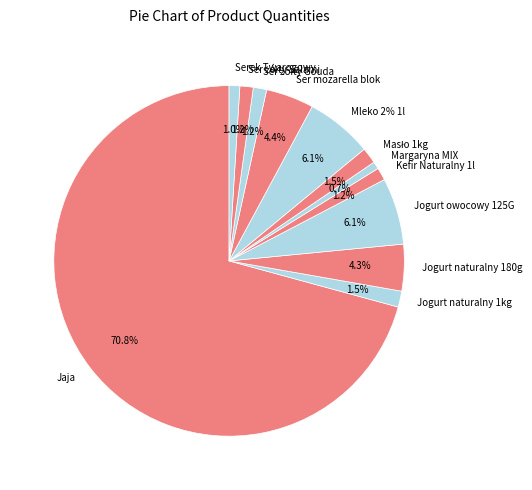

Which category has the biggest portion of the pie?

Jaja